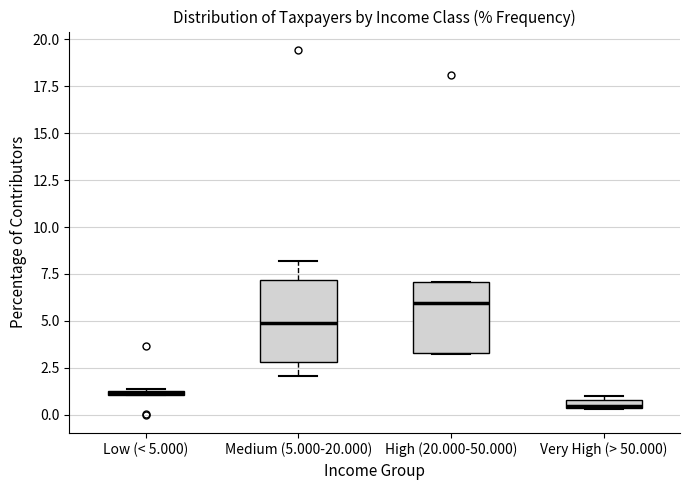

Where is the upper edge of the box for High (20.000-50.000) on the y-axis? The values are not printed on the chart, so give them approximately, as read against the axis.

7.0